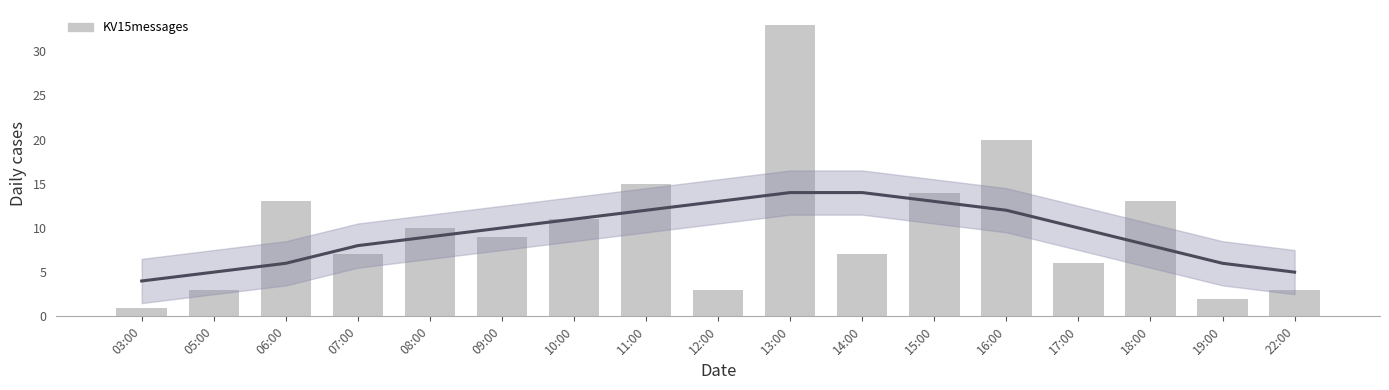

What is the difference between the maximum and minimum values?

32